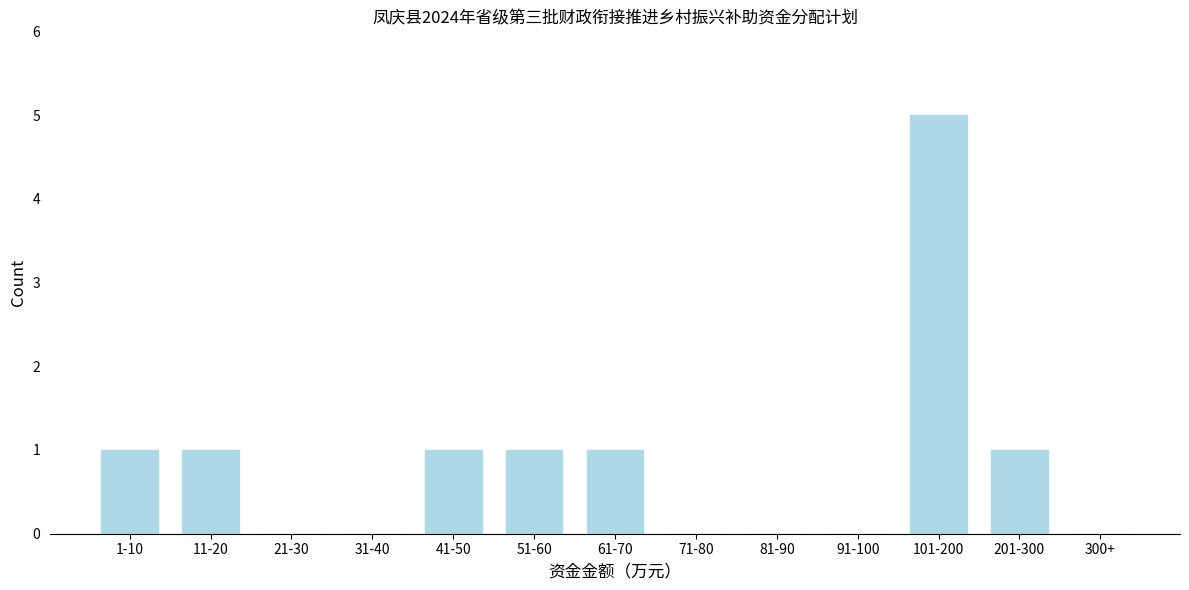

Reading left to right, what are all the values shown in this chart?

1-10=1	11-20=1	21-30=0	31-40=0	41-50=1	51-60=1	61-70=1	71-80=0	81-90=0	91-100=0	101-200=5	201-300=1	300+=0